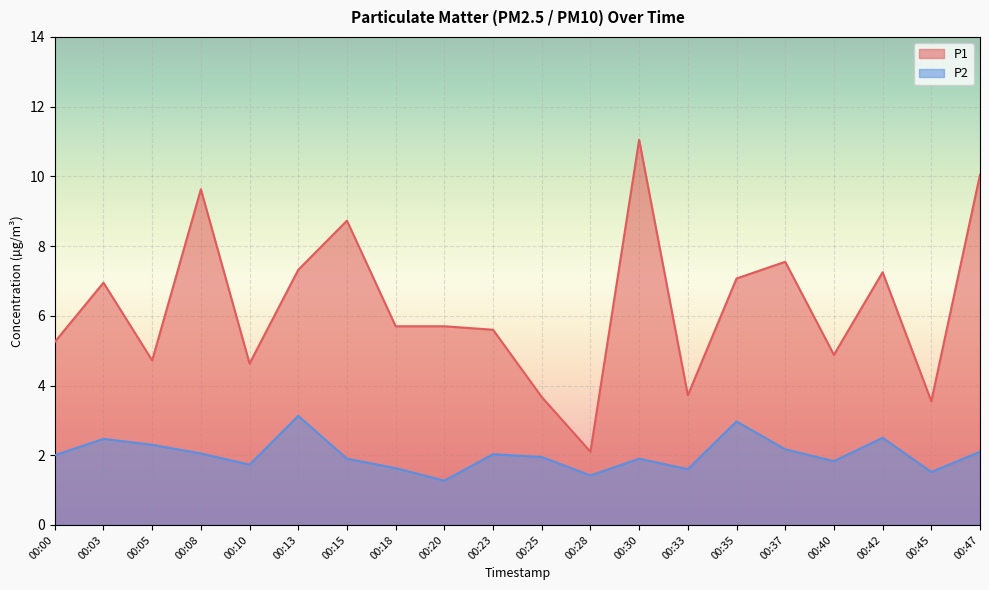

True or false: P1 has more than 0 points higher than both neighbors.

True